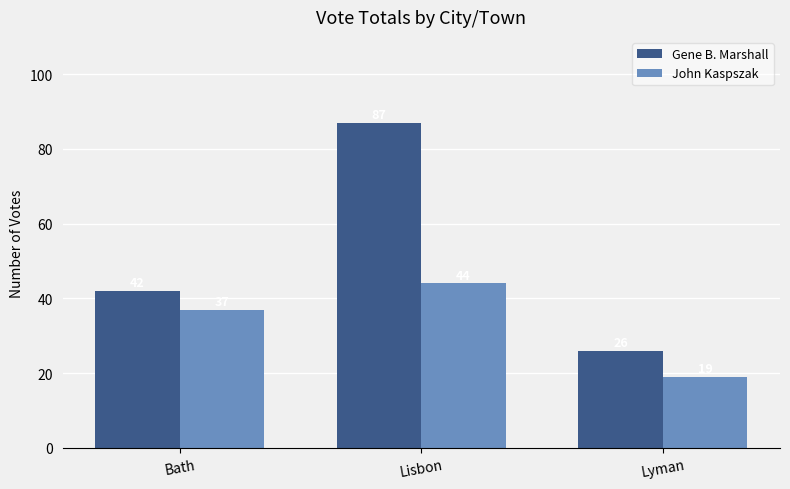

Which series has the widest spread of values?

Gene B. Marshall